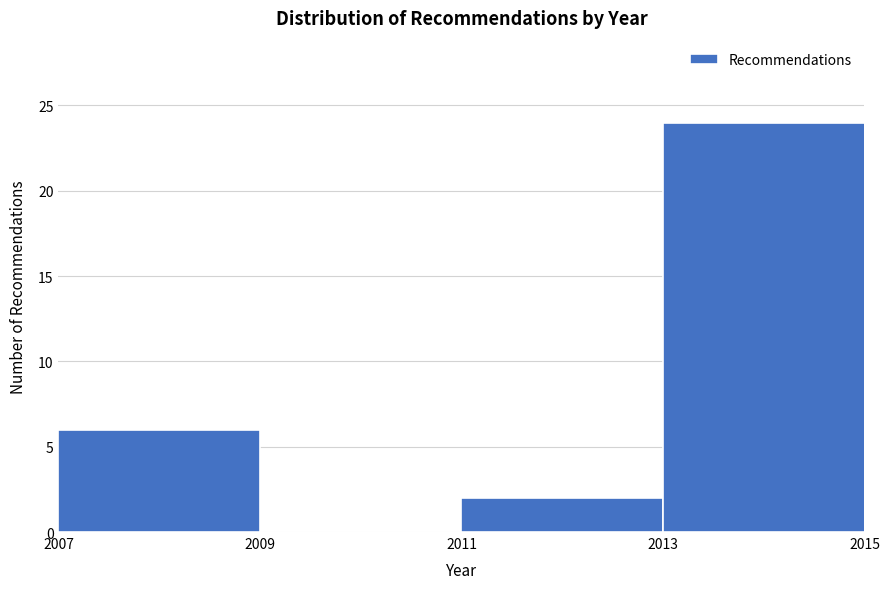

Over which range of the x-axis is the bar tallest?

2013 to 2015